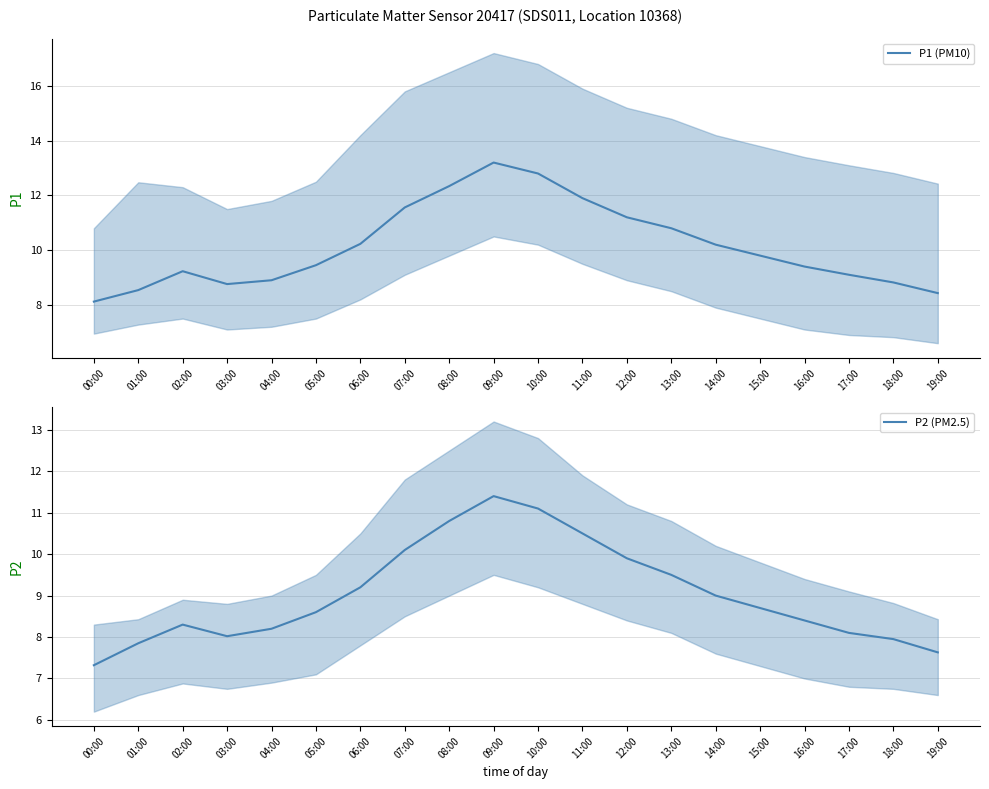

Which series has the largest total across all categories?

P1 (PM10)